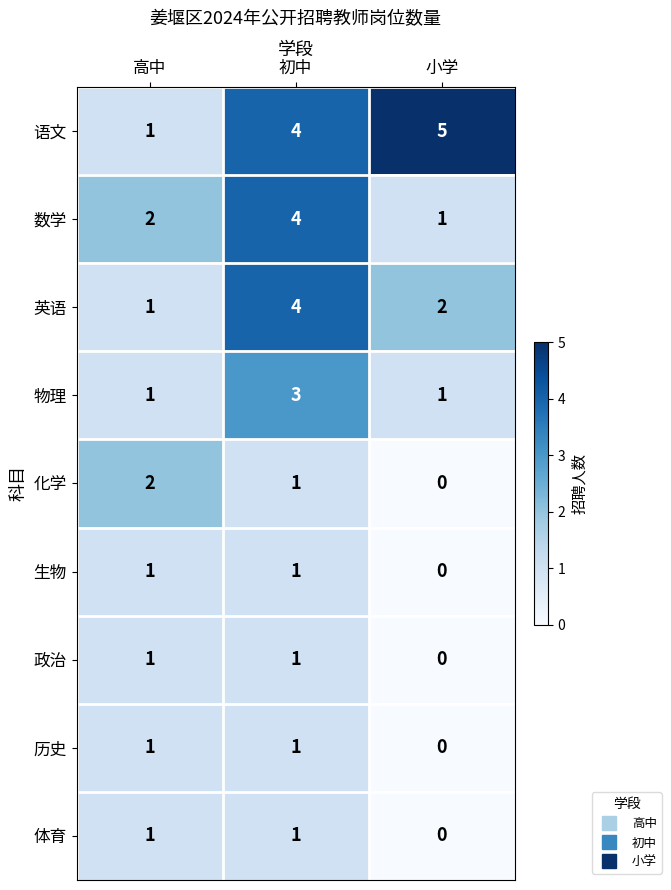

At which category is the sum across all series the highest?

初中